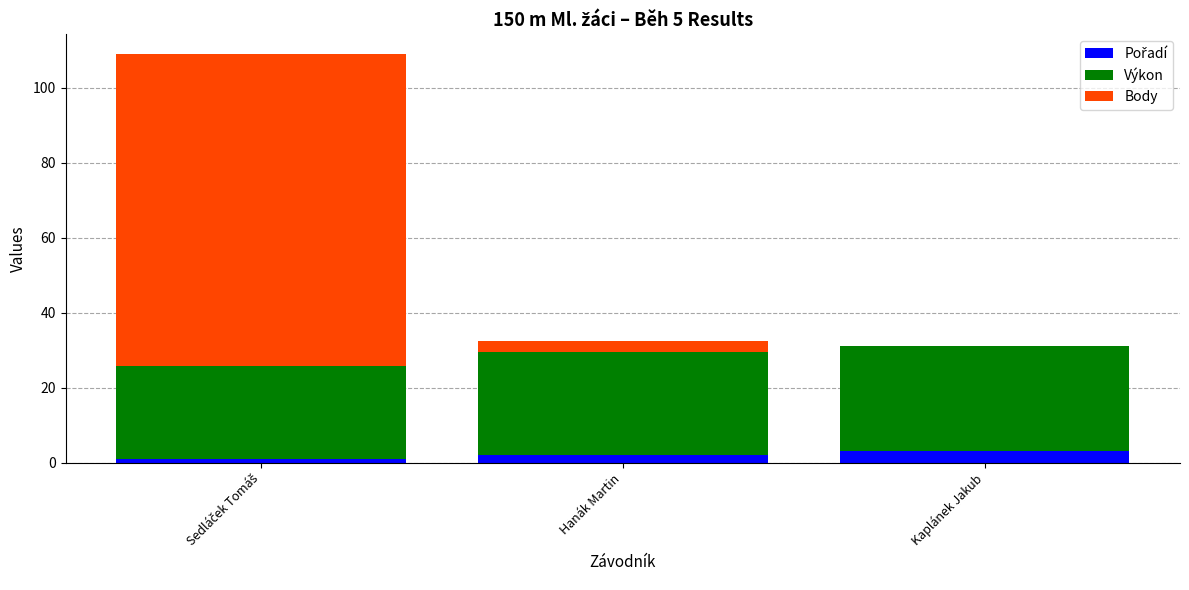

At which label is Výkon closest to 26?

Sedláček Tomáš